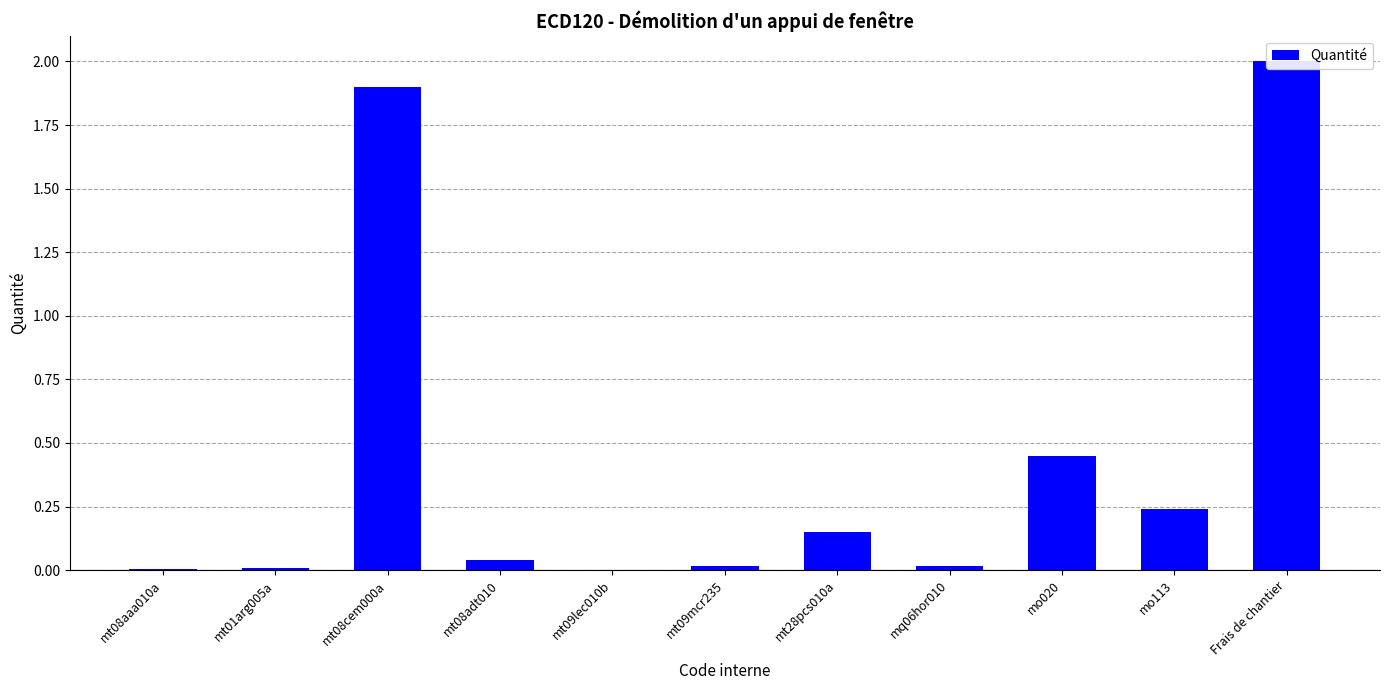

Reading right to left, extract all data points from this chart.

Frais de chantier=2.0	mo113=0.2	mo020=0.4	mq06hor010=0.0	mt28pcs010a=0.1	mt09mcr235=0.0	mt09lec010b=0.0	mt08adt010=0.0	mt08cem000a=1.9	mt01arg005a=0.0	mt08aaa010a=0.0